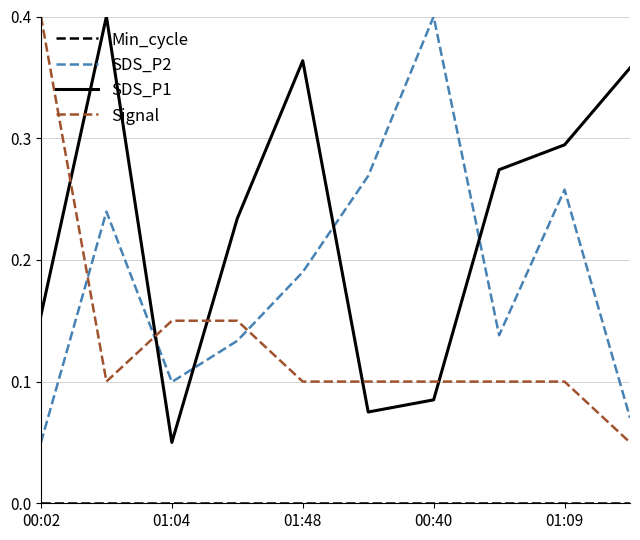

True or false: Signal and SDS_P2 cross at least once.

True